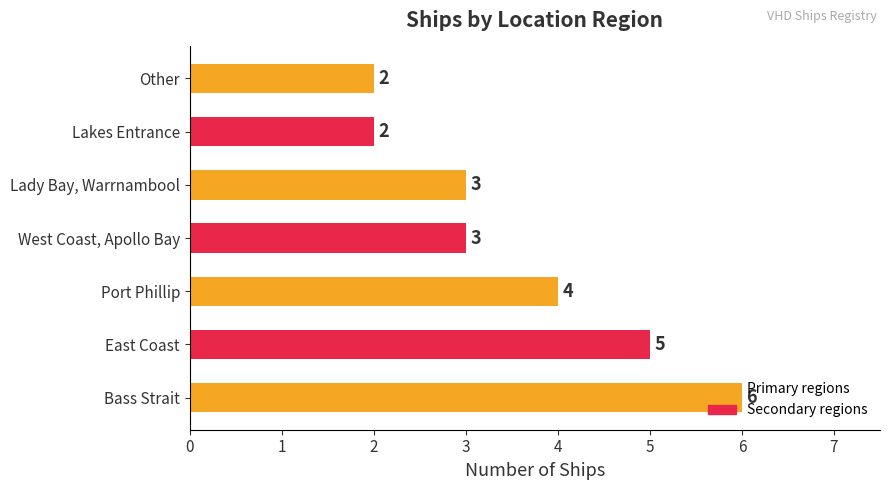

Does the chart contain any negative values?

No